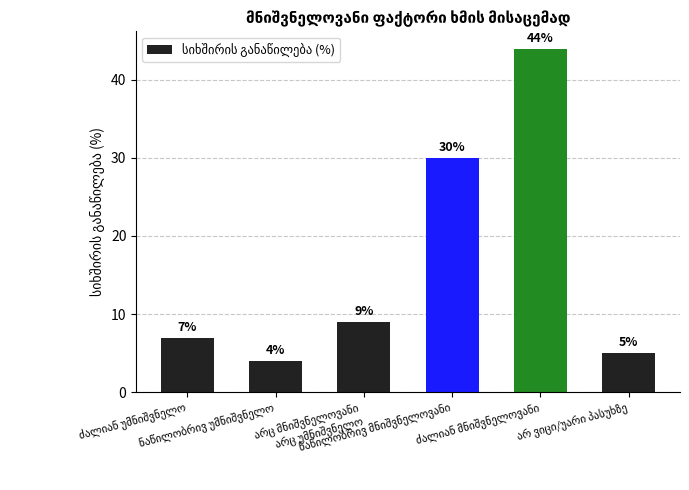

What is the value of the 2nd bar from the left?

4